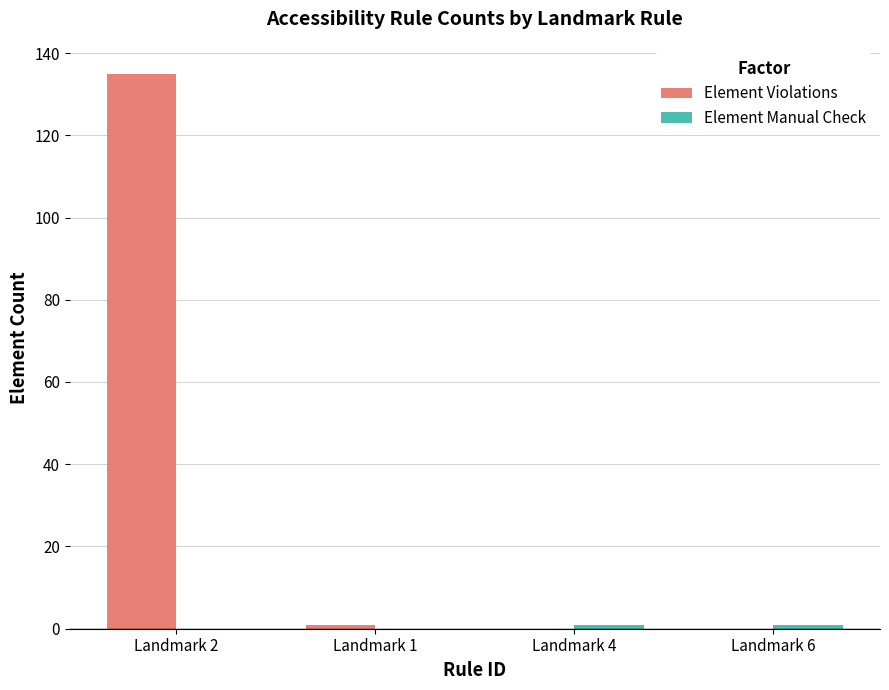

What is the total value across all series at Landmark 4?

1